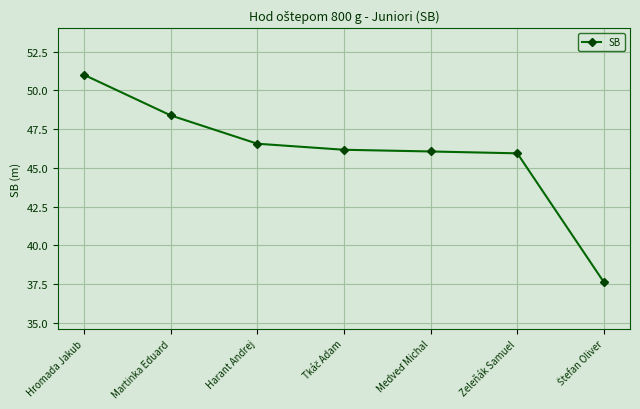

At which label does the data first exceed 46?

Hromada Jakub